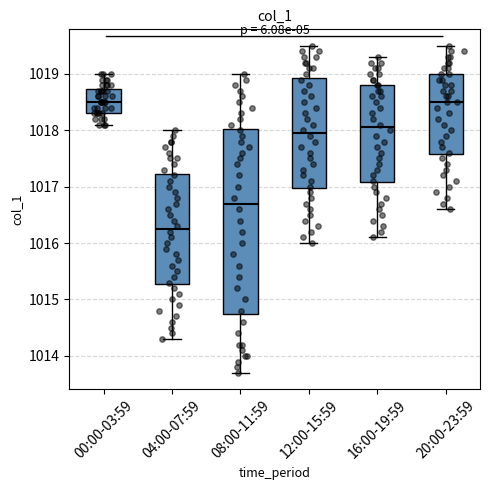

Which box is the tallest, from its lower edge to its upper edge?

08:00-11:59